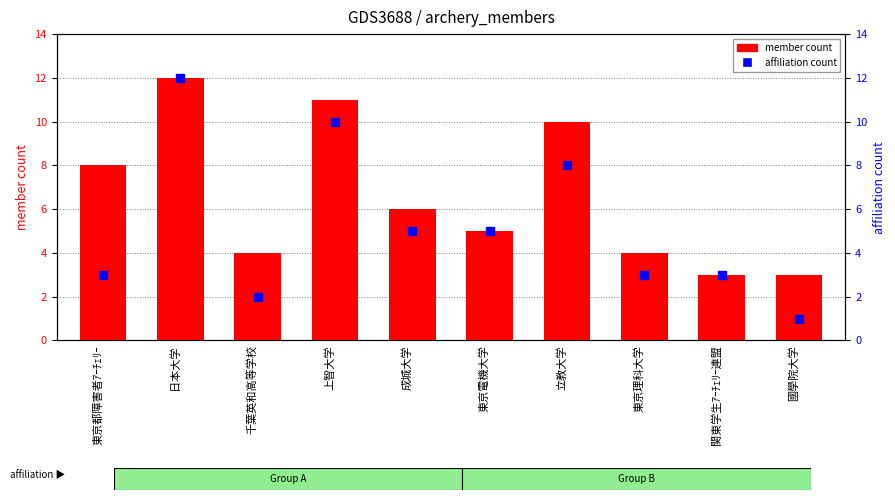

The value of affiliation count at 國學院大学 is 2. True or false?

False